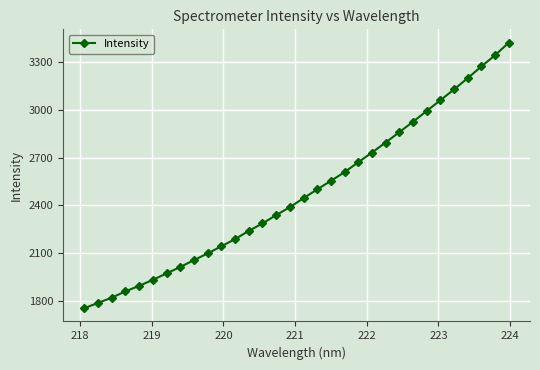

What is the difference between the second highest and second lowest values?

1559.3